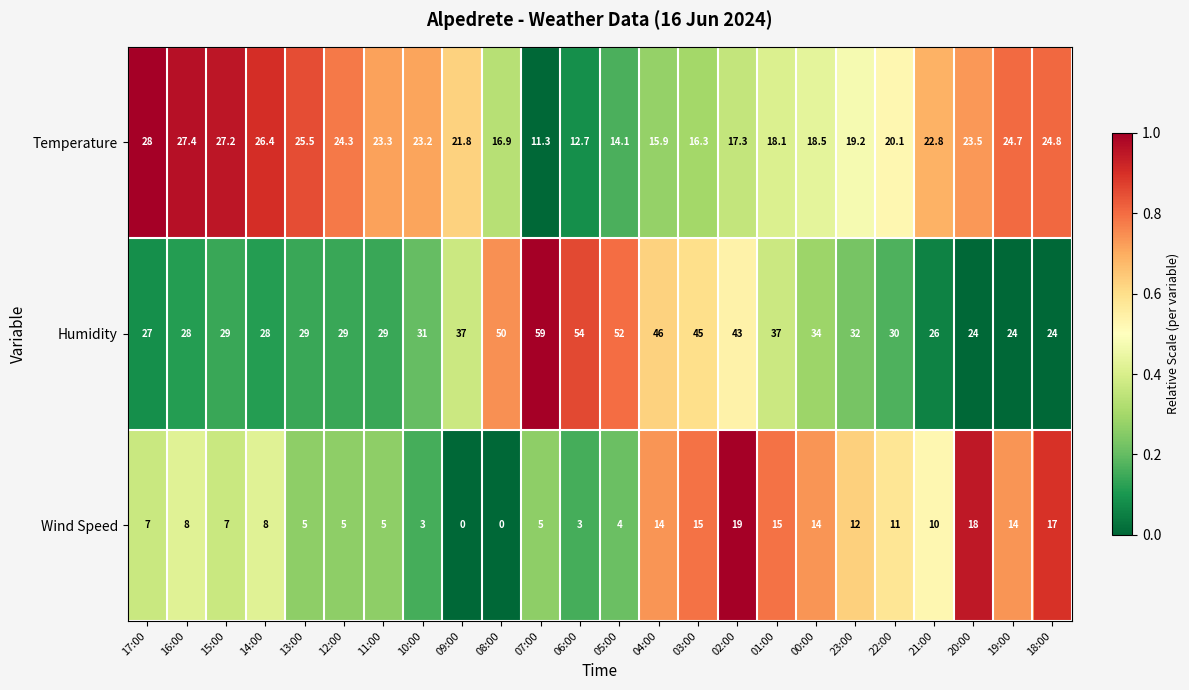

At how many categories does at least one series exceed 0?

24